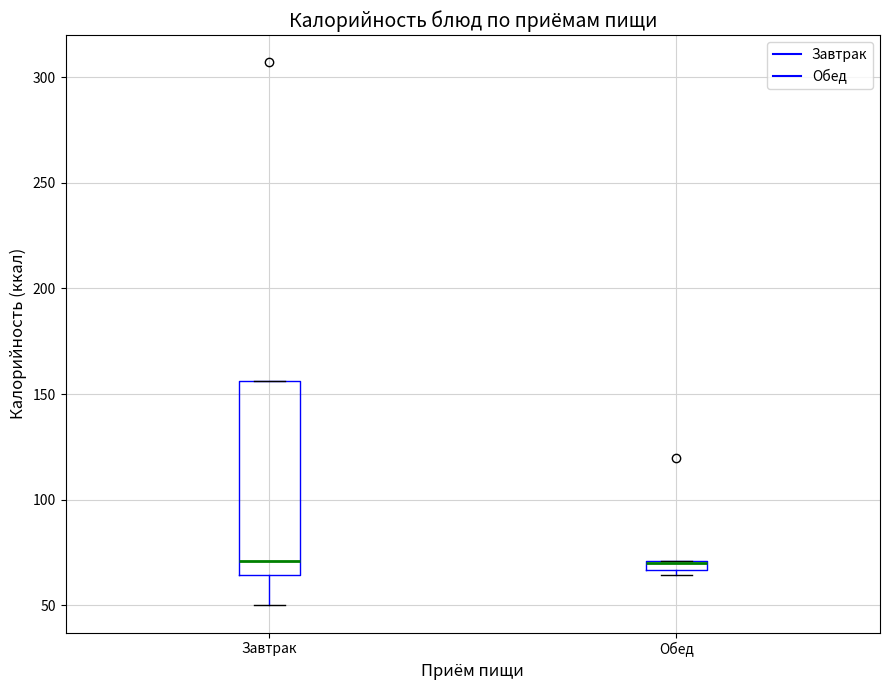

Where is the lower edge of the box for Завтрак on the y-axis? The values are not printed on the chart, so give them approximately, as read against the axis.

65